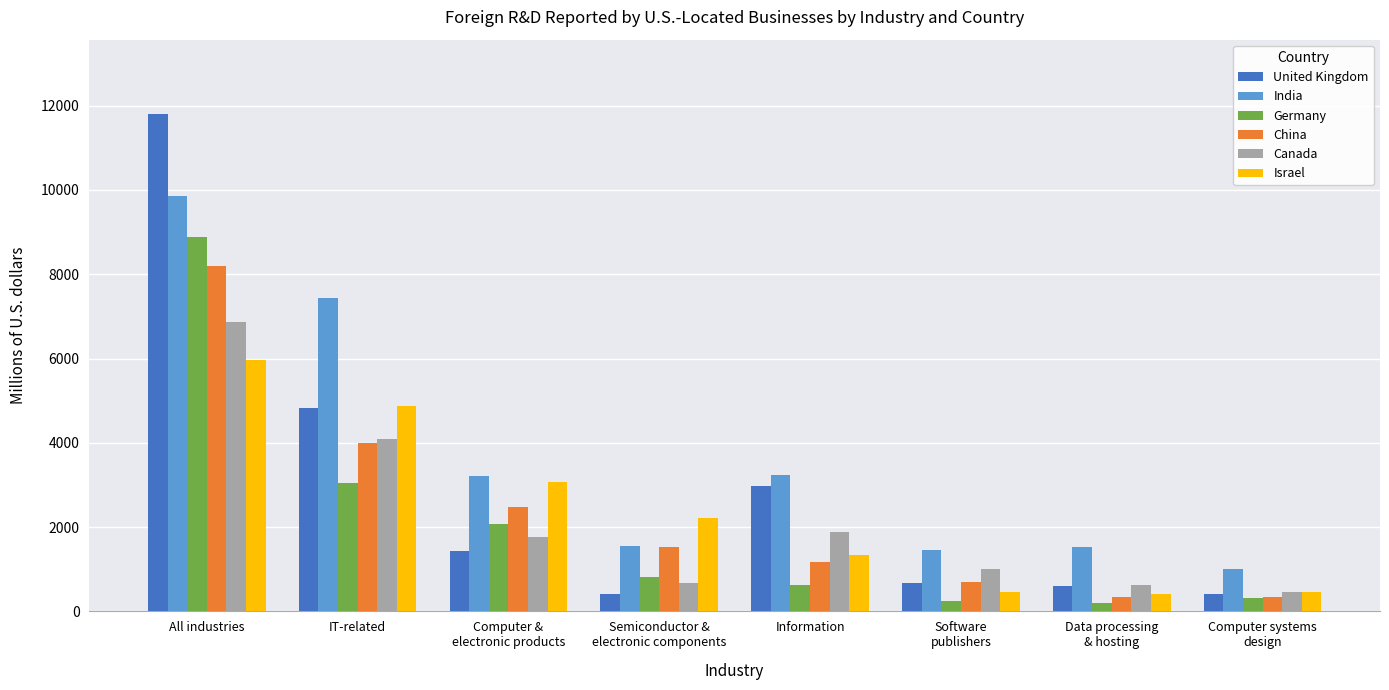

Which series has the largest total across all categories?

India